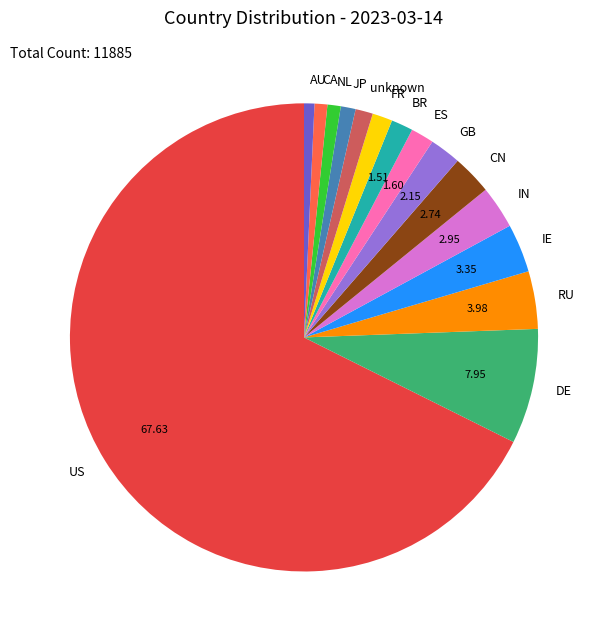

The GB slice represents 2% of the pie. True or false?

True